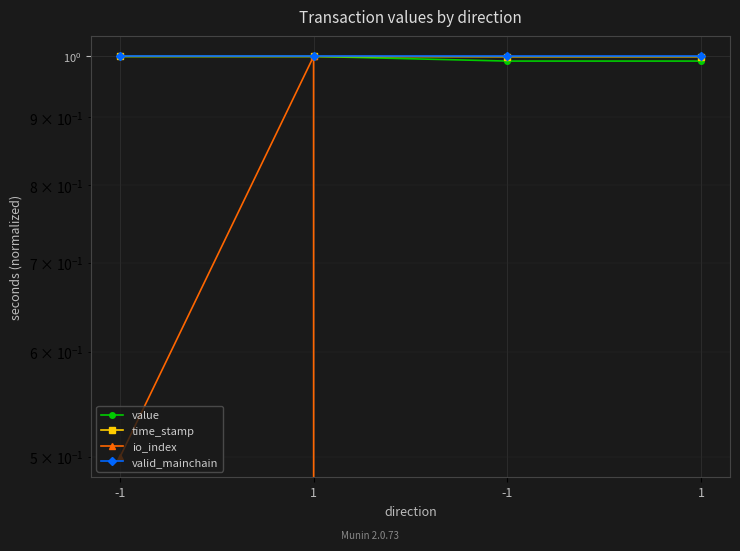

Reading right to left, list all the values displayed in this chart.

value: 1=1.0	-1=1.0	1=1.0	-1=1.0
time_stamp: 1=1.0	-1=1.0	1=1.0	-1=1.0
io_index: 1=0.0	-1=0.0	1=1.0	-1=0.5
valid_mainchain: 1=1.0	-1=1.0	1=1.0	-1=1.0